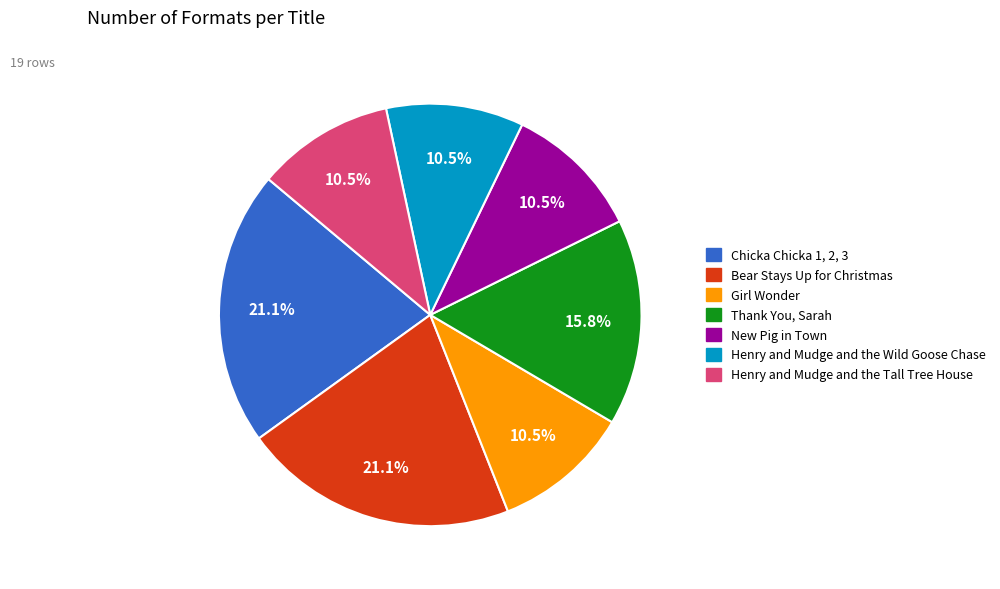

Count the number of slices in the pie.

7